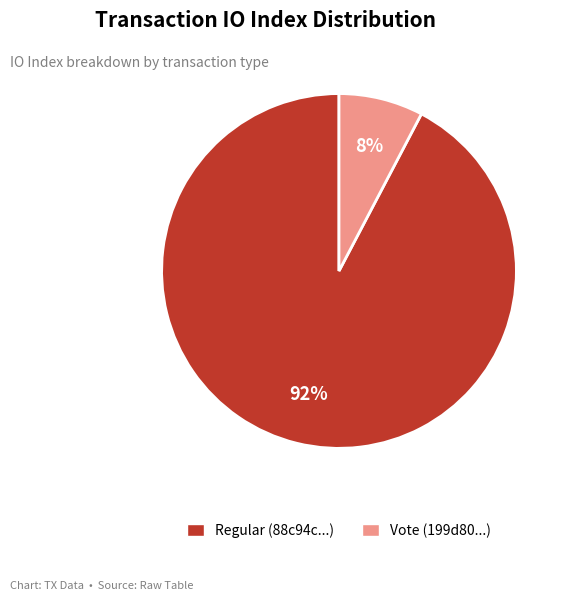

How many slices are in this pie chart?

2